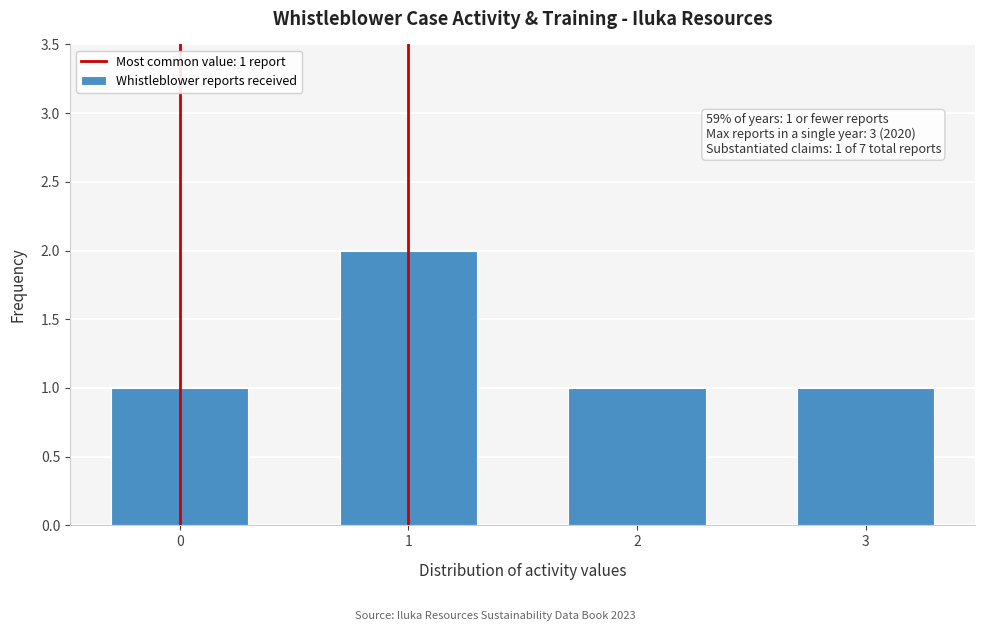

Reading left to right, list all the values displayed in this chart.

0=1	1=2	2=1	3=1